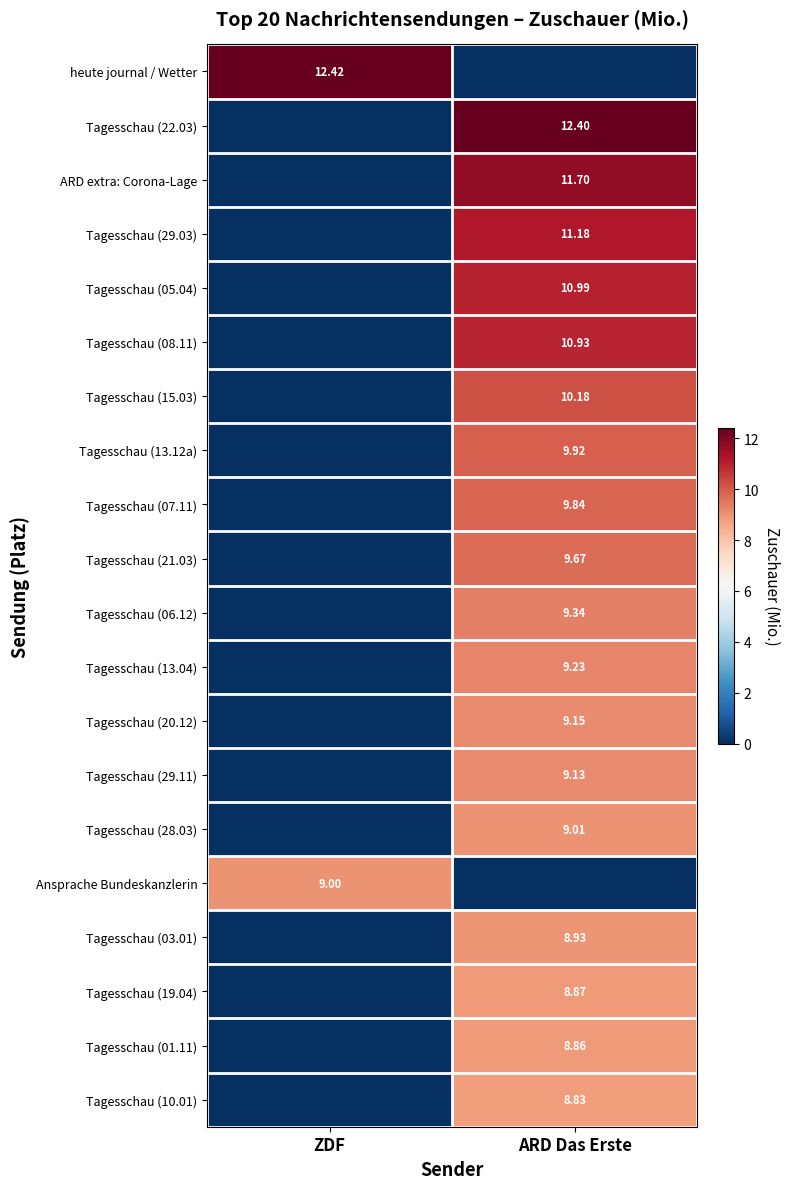

Is the value of ARD extra: Corona-Lage at ARD Das Erste greater than the value of Tagesschau (01.11) at ARD Das Erste?

Yes